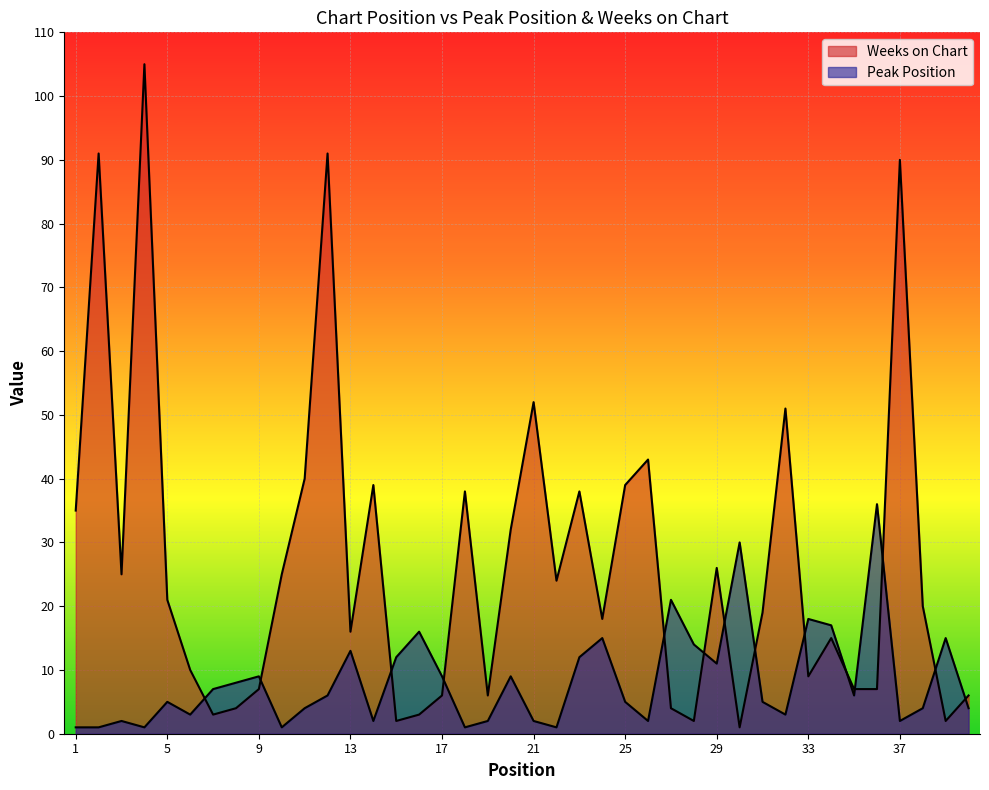

Which label corresponds to the smallest value in the chart?

1